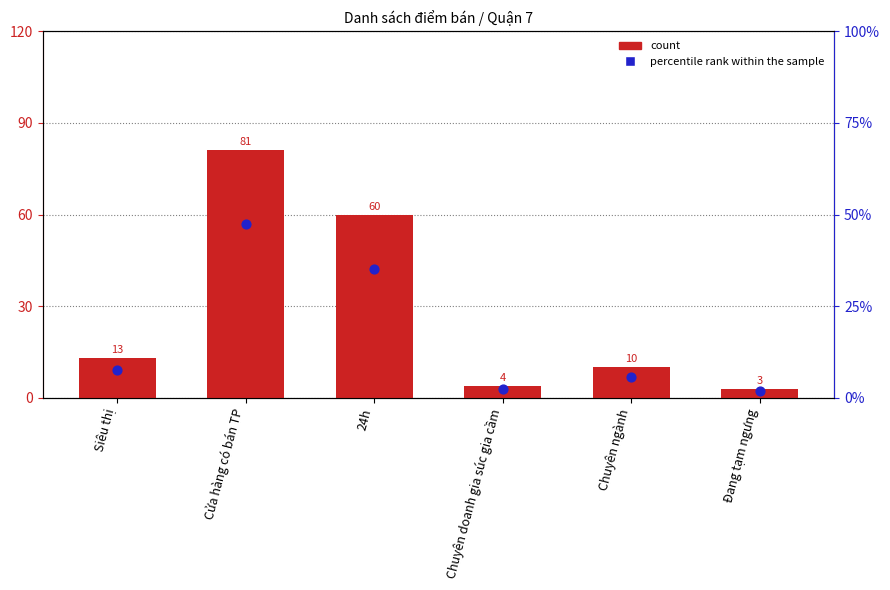

What are all the series names shown in the legend?

count, percentile rank within the sample